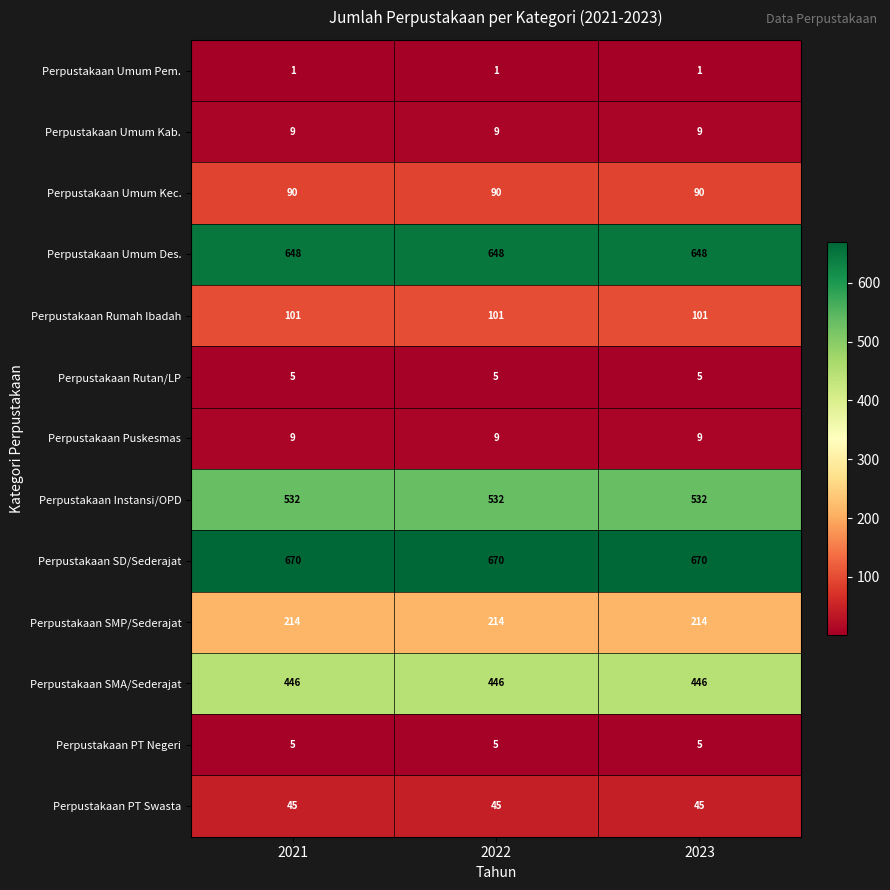

What is the sum of all Perpustakaan Umum Kec. values?

270